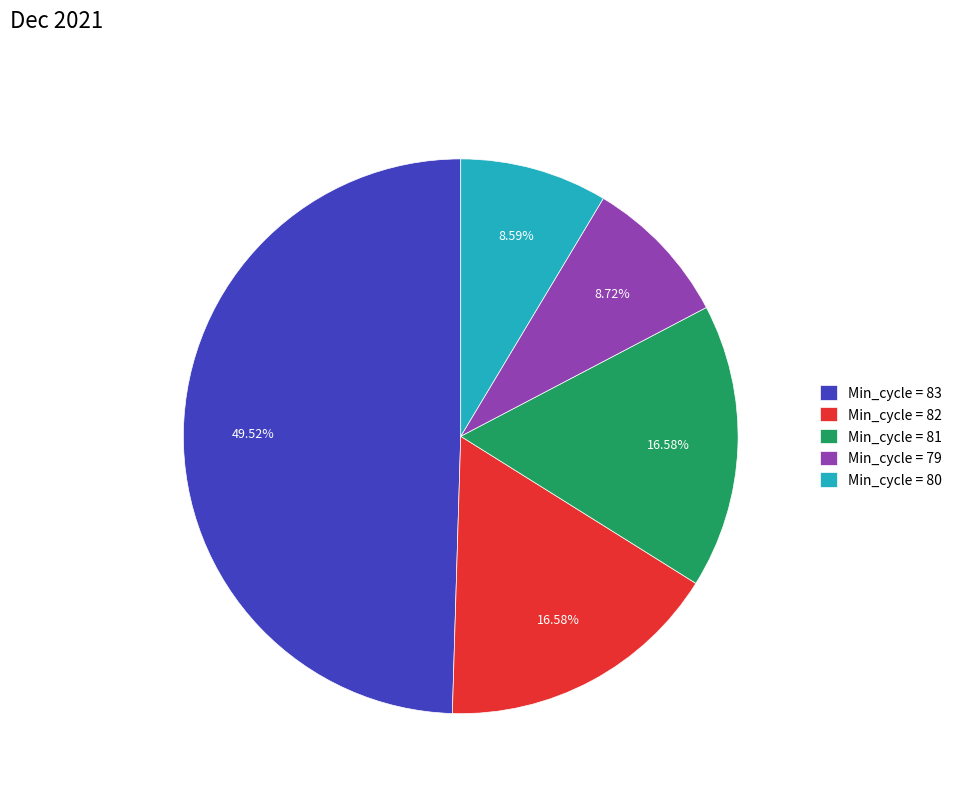

Is there any slice that represents more than half of the pie?

No